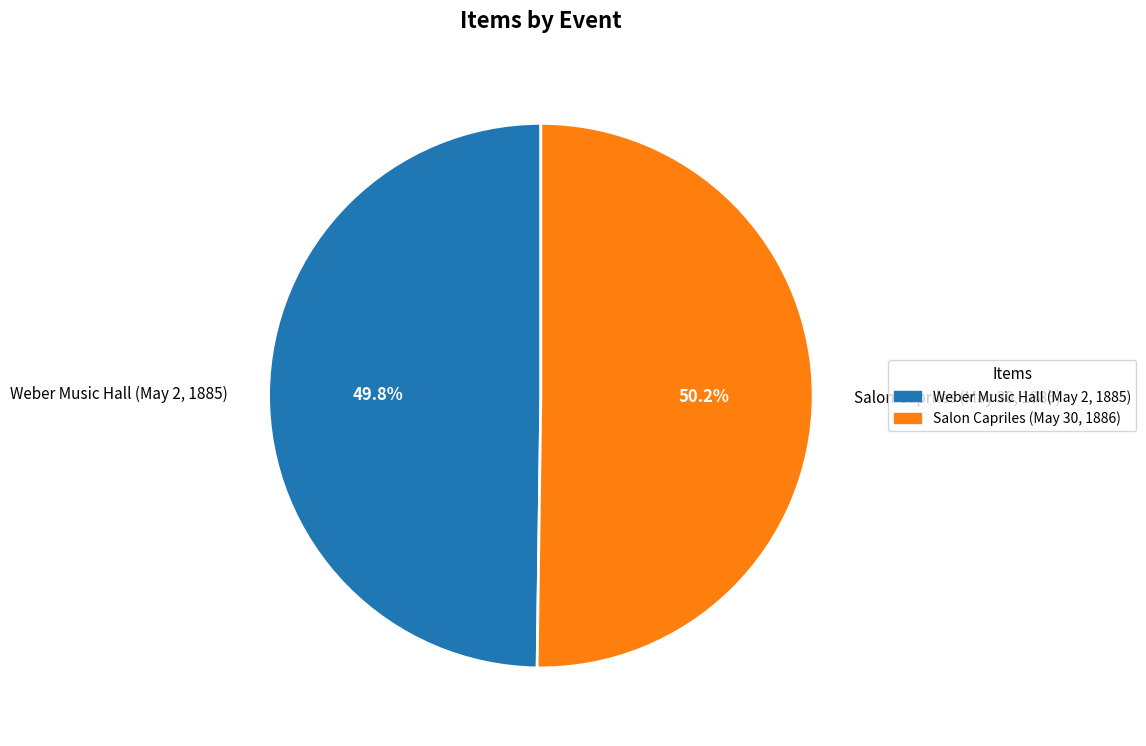

Rank the categories by value from lowest to highest.

Weber Music Hall (May 2, 1885), Salon Capriles (May 30, 1886)